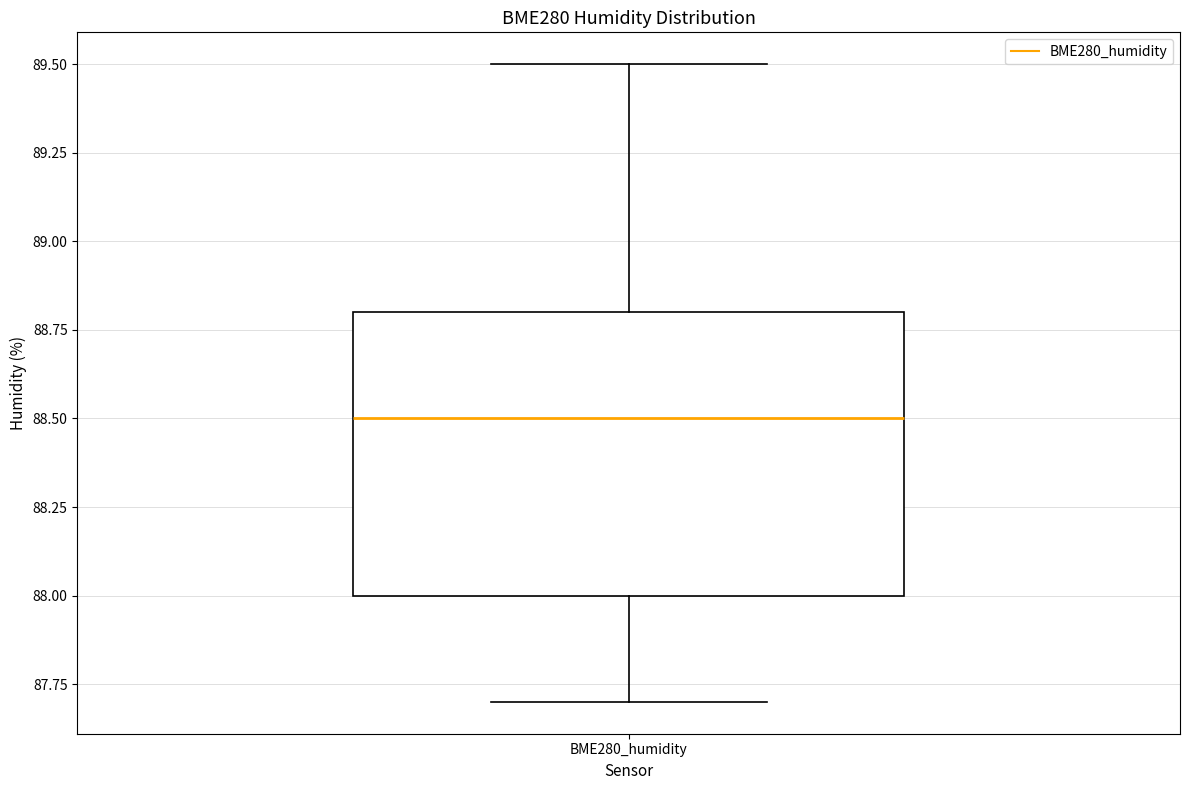

Where is the upper edge of the box for BME280_humidity on the y-axis? The values are not printed on the chart, so give them approximately, as read against the axis.

88.8